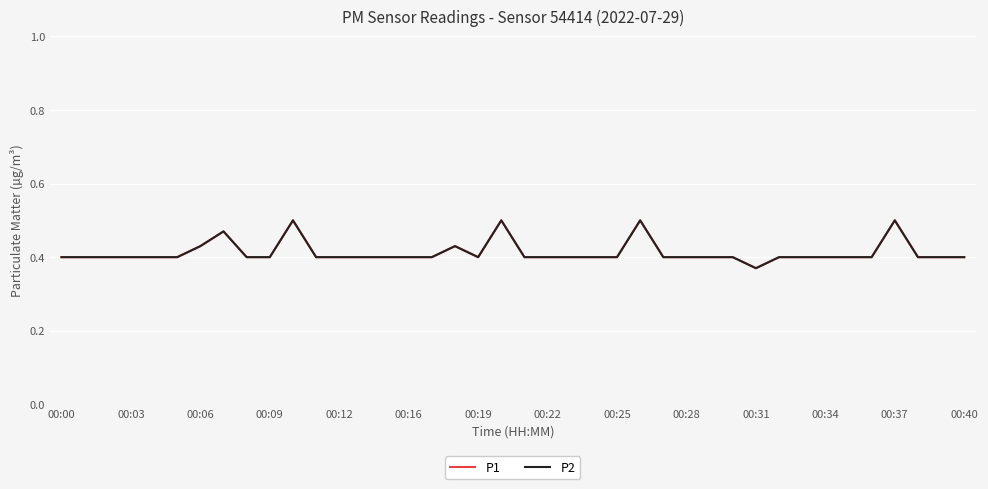

Does the chart have visible grid lines?

Yes